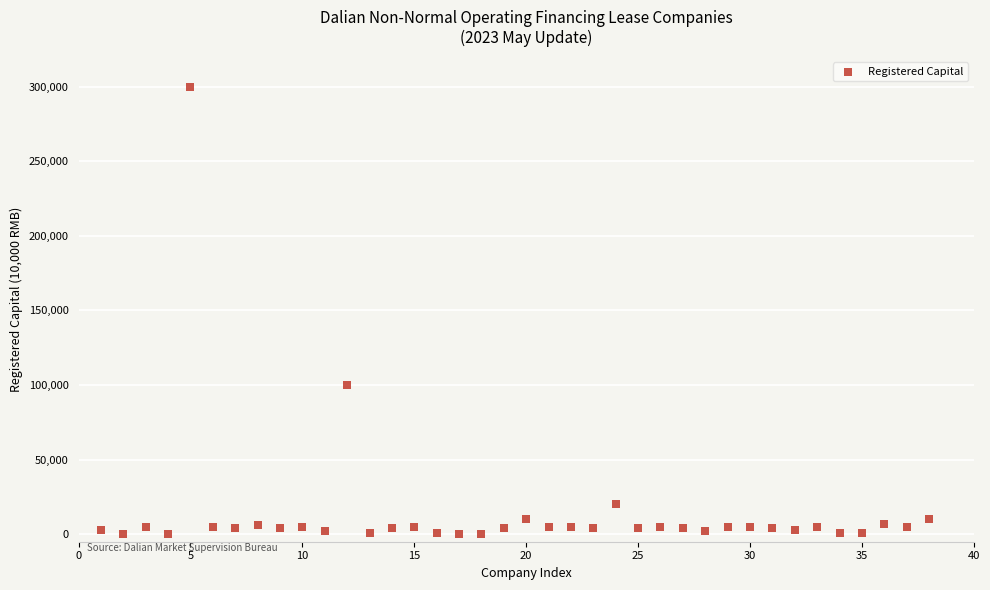

What Y value in the scatter plot is closest to 150050?

100000